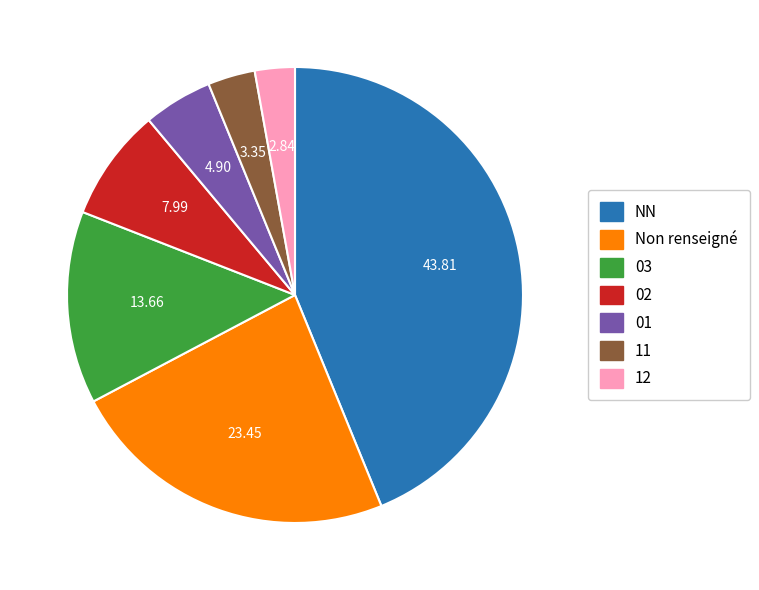

Is there any slice that represents more than half of the pie?

No